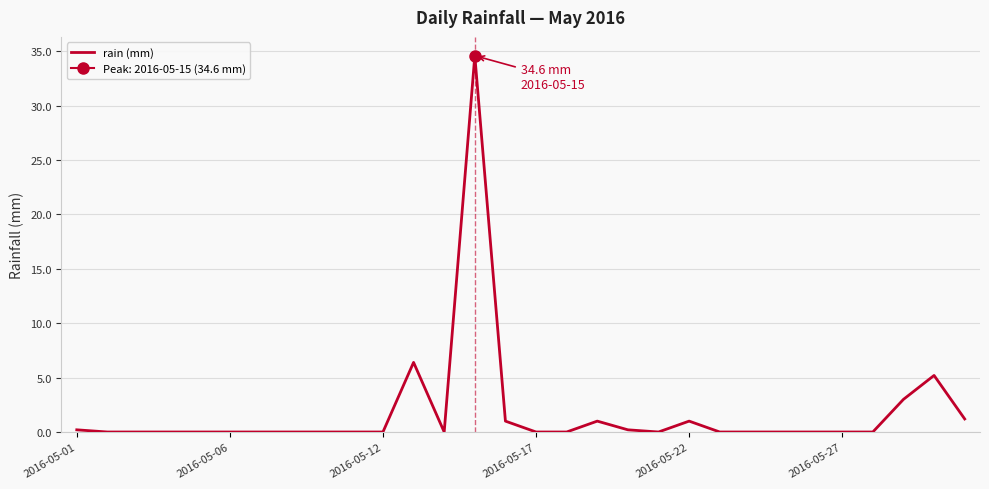

What is the highest value of the rain (mm) series?

34.6